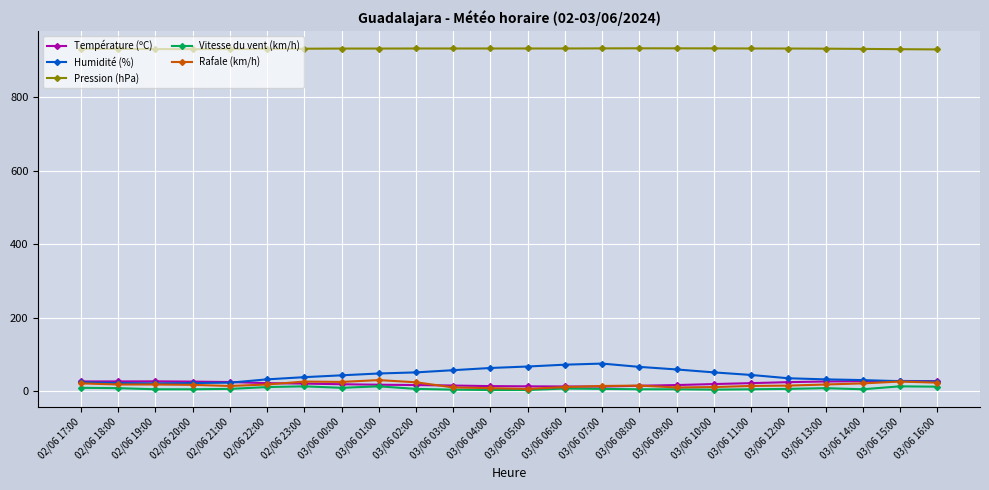

The value of Rafale (km/h) at 03/06 16:00 is 23.0. True or false?

True